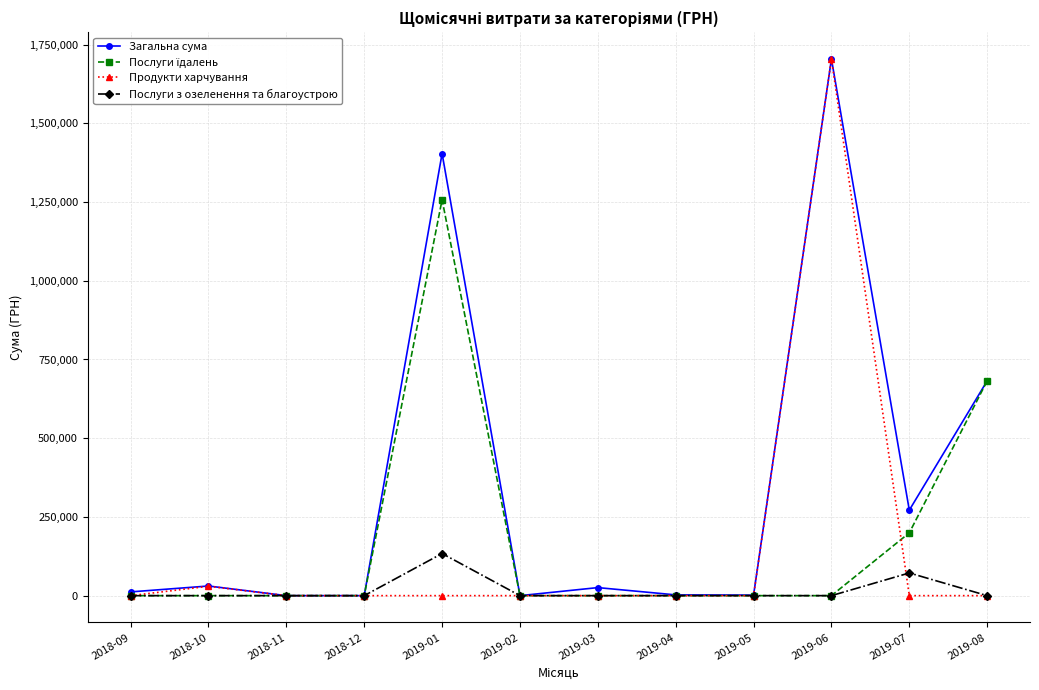

What is the difference between the highest and lowest values at 2019-06?

1704485.8